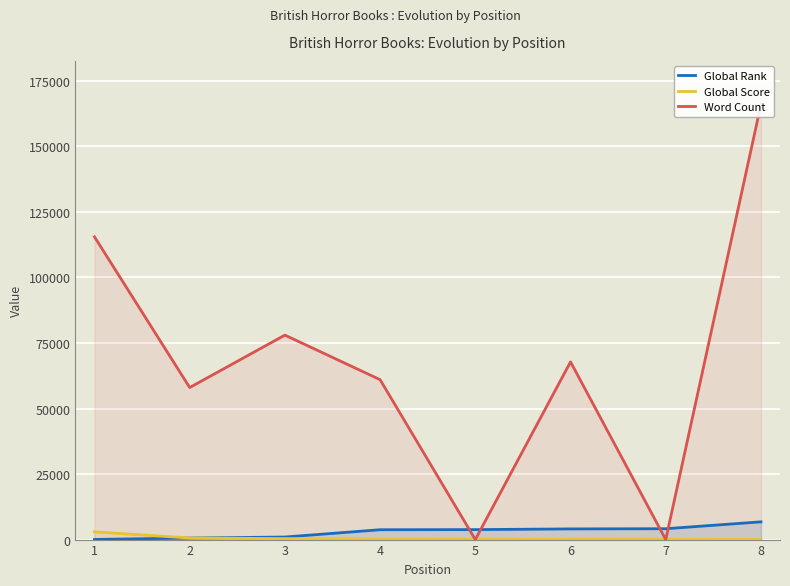

At which category is the sum across all series the highest?

8